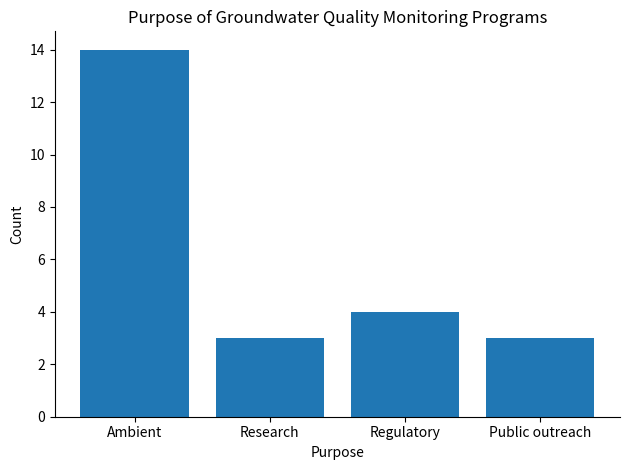

Count the number of categories in the chart.

4